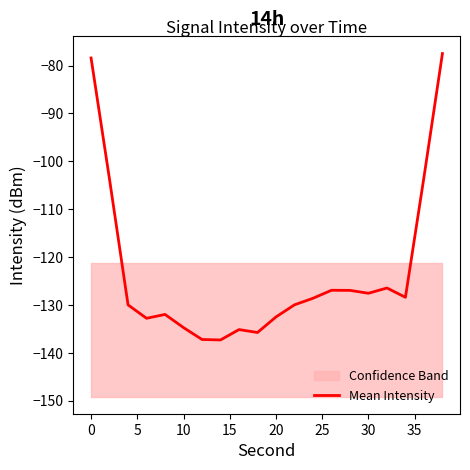

Is it true that the value at 20 is -29.2?

False